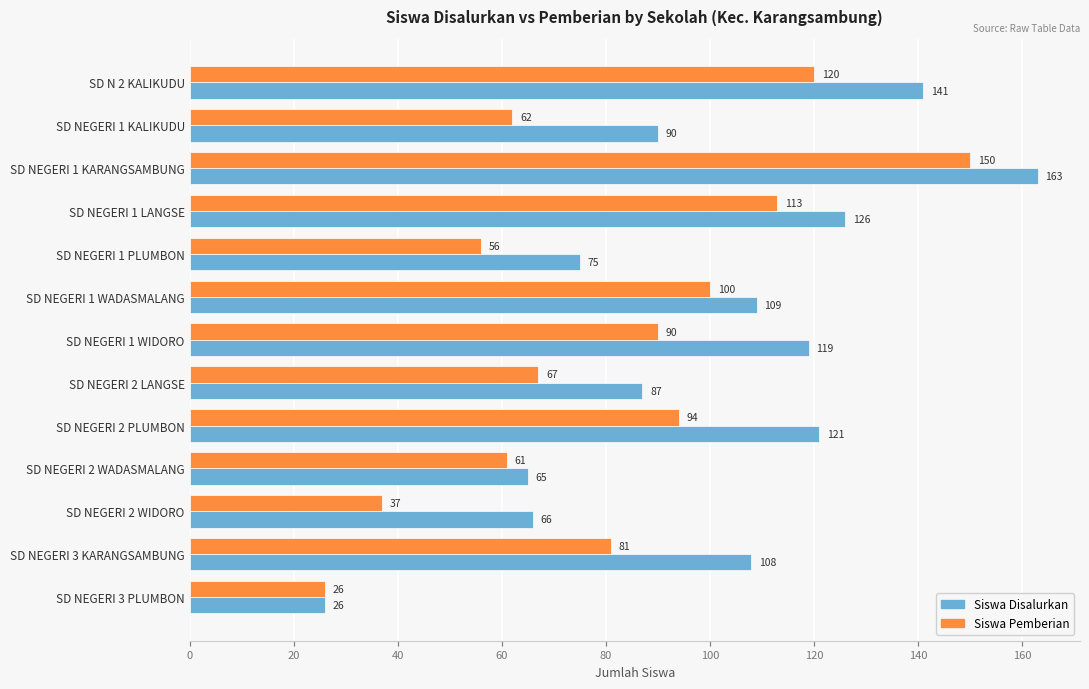

At which category does the chart reach its peak across all series?

SD NEGERI 1 KARANGSAMBUNG